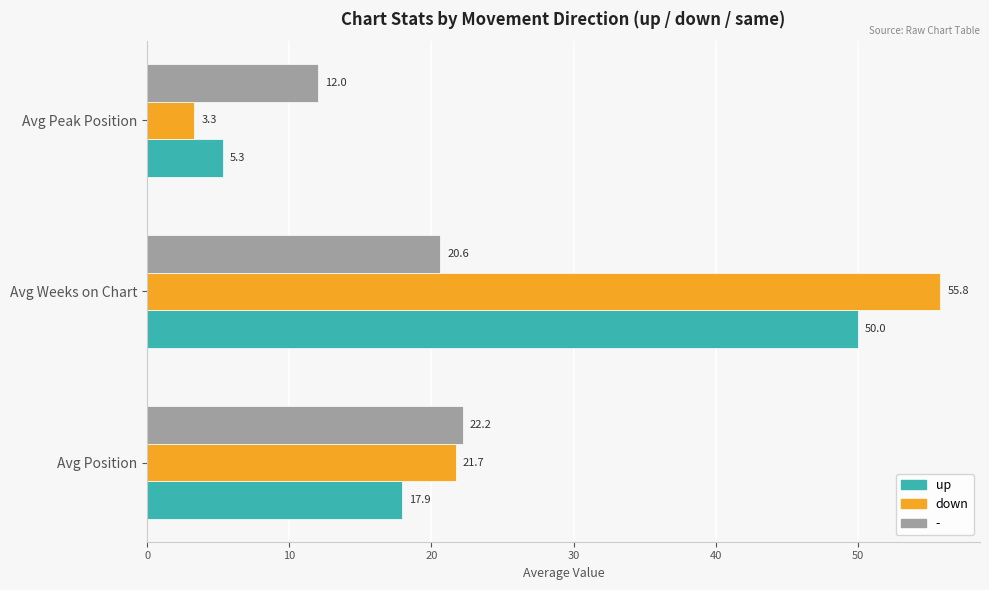

Which series has the largest range (max minus min)?

down